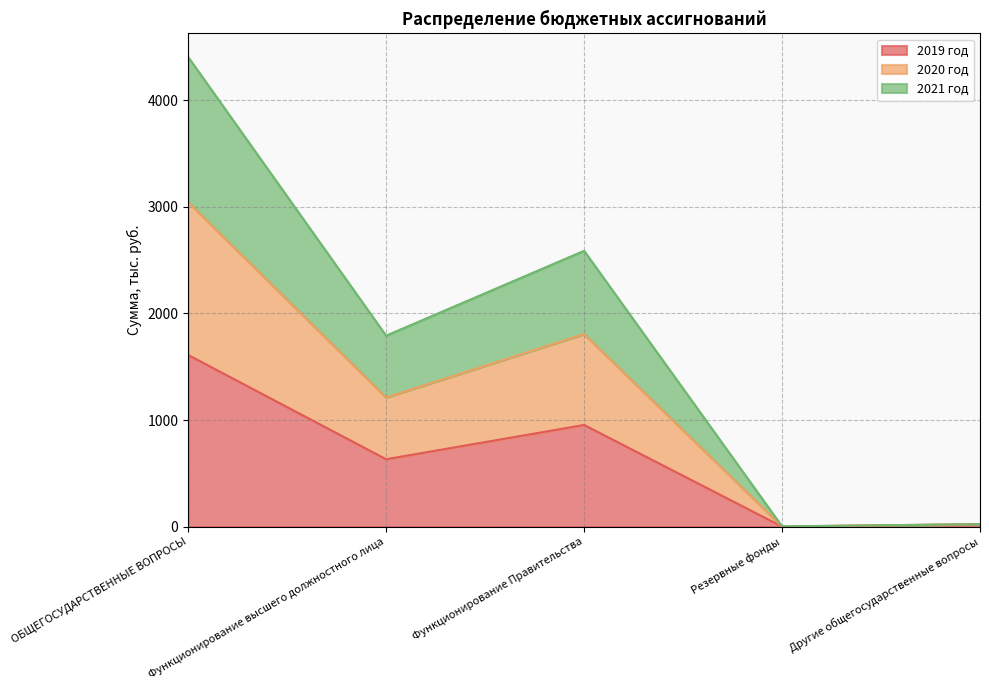

Where does the 2019 год series first go above 632?

ОБЩЕГОСУДАРСТВЕННЫЕ ВОПРОСЫ